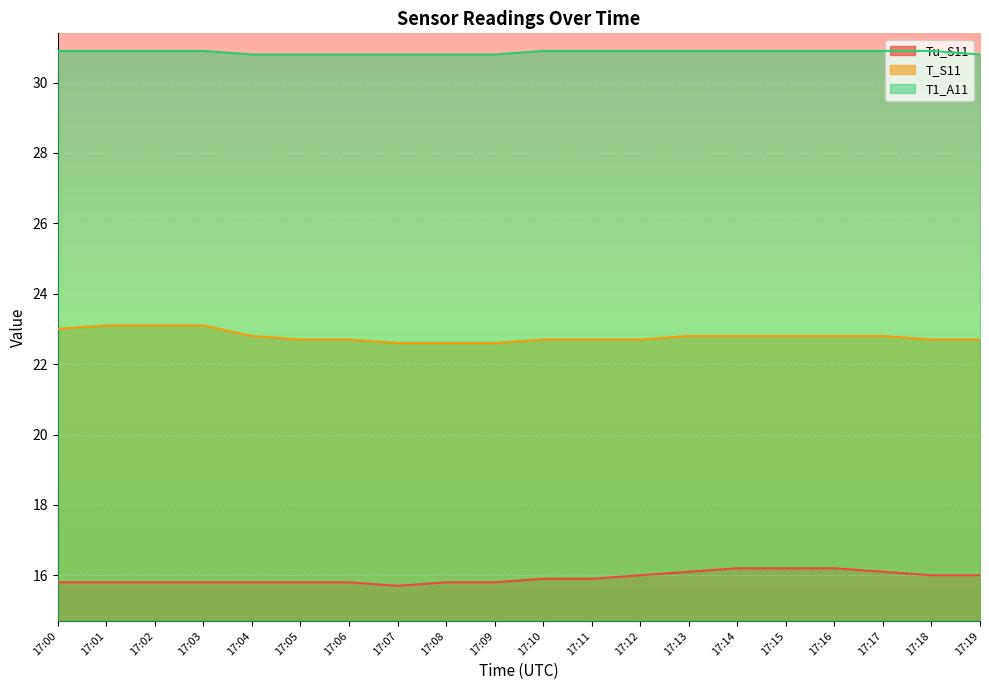

True or false: T1_A11 has a value of 45.4 at 17:15.

False